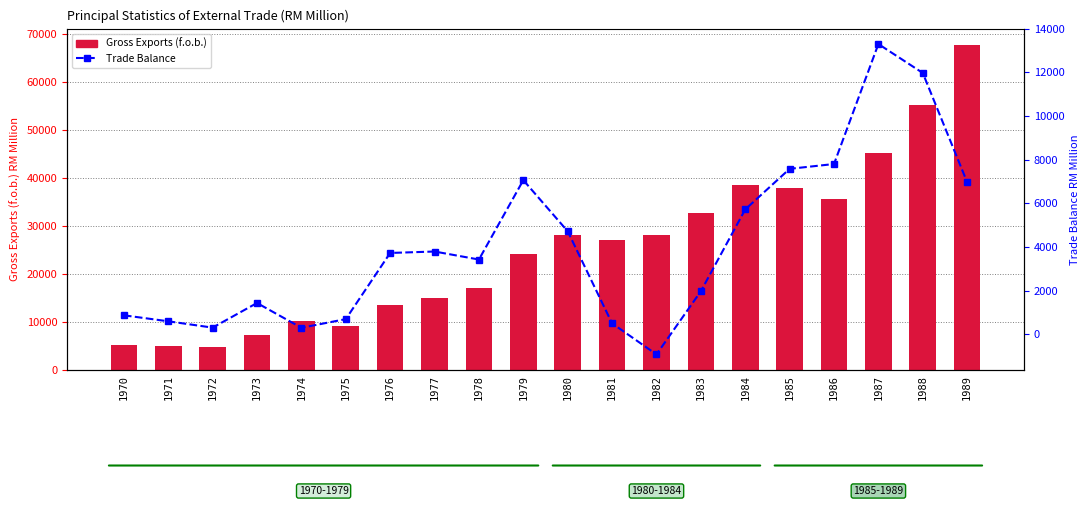

What are all the series names shown in the legend?

Gross Exports (f.o.b.), Trade Balance